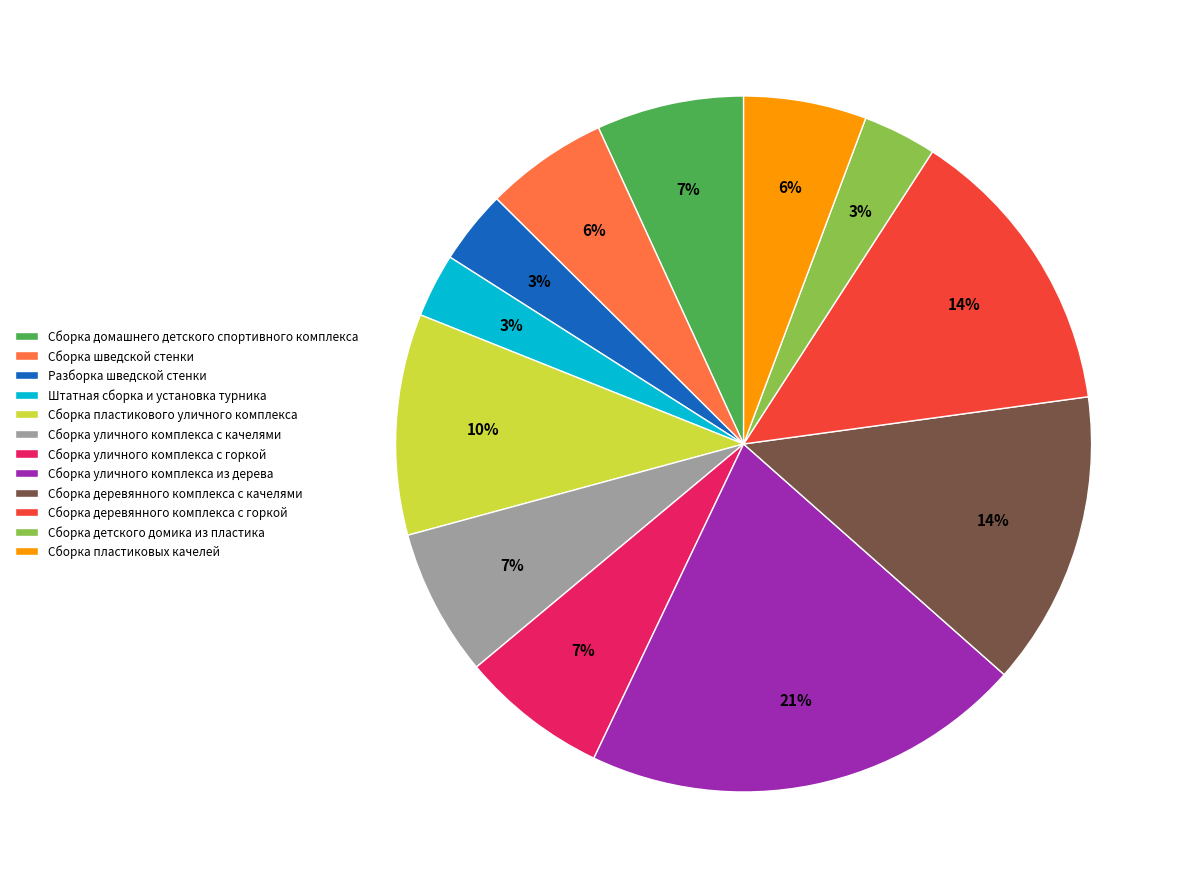

Approximately how many times larger is the value at Разборка шведской стенки compared to Сборка пластикового уличного комплекса?

0.3